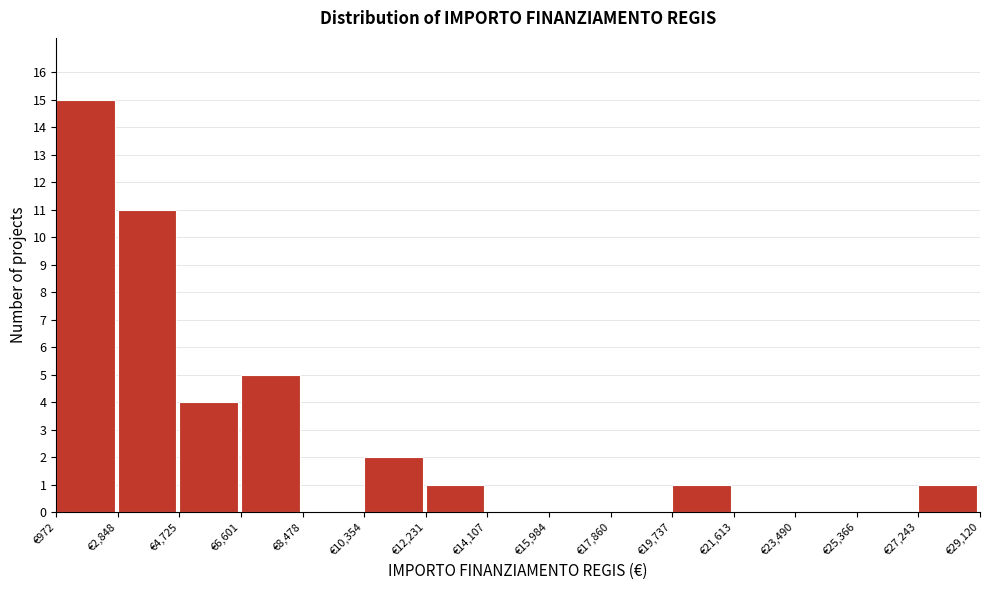

Reading left to right, list every bar in this chart as the range it spans on the x-axis followed by its height. Neither the bar edges nor the heights are printed on the chart, so give them approximately, as read against the axes.

1000 to 2800: 15
2800 to 4800: 11
4800 to 6600: 4
6600 to 8400: 5
8400 to 10400: 0
10400 to 12200: 2
12200 to 14200: 1
14200 to 16000: 0
16000 to 17800: 0
17800 to 19800: 0
19800 to 21600: 1
21600 to 23400: 0
23400 to 25400: 0
25400 to 27200: 0
27200 to 29200: 1